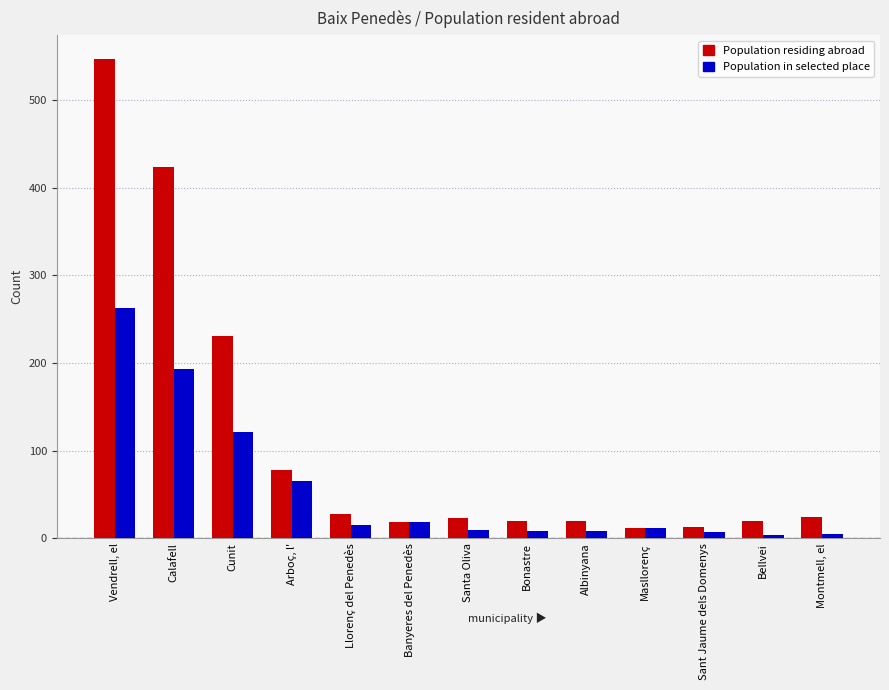

What is the spread (max minus min) of values at Calafell?

231